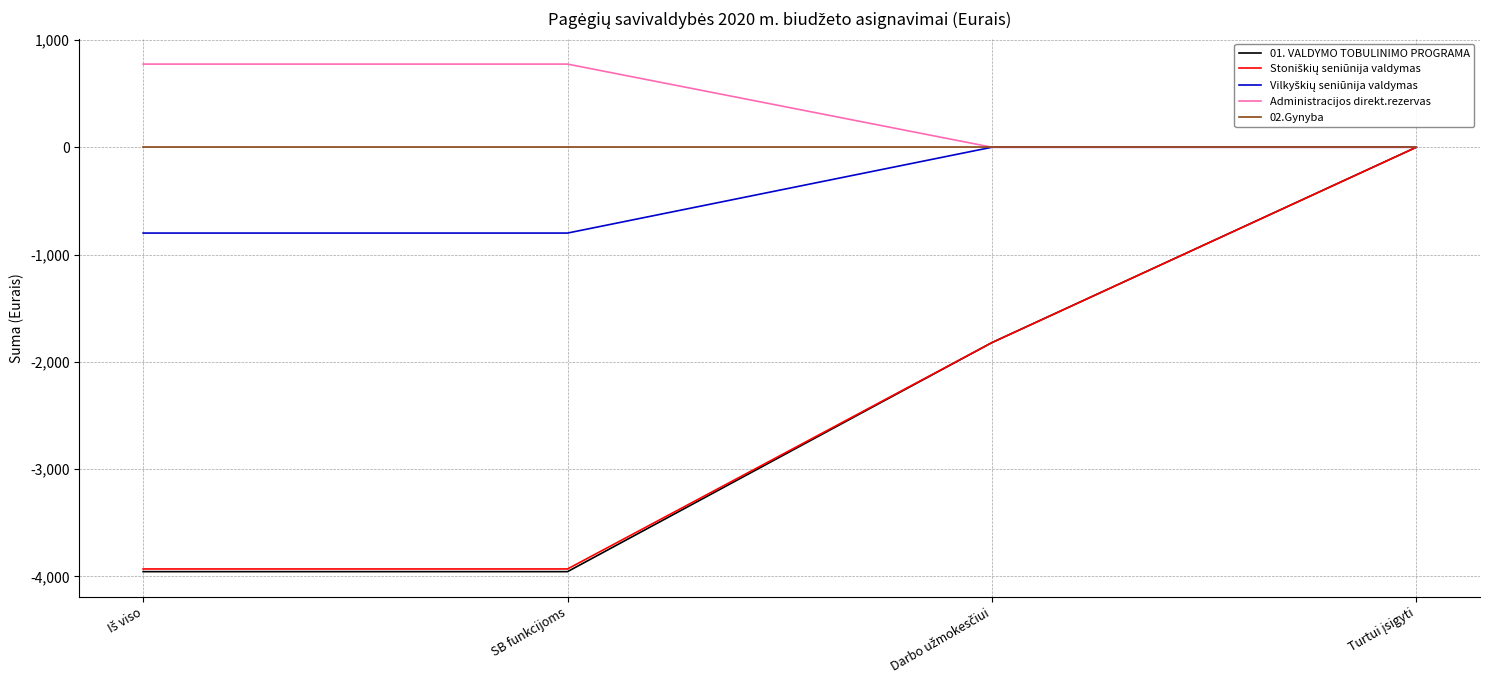

The 01. VALDYMO TOBULINIMO PROGRAMA series shows -3956 at SB funkcijoms. True or false?

True